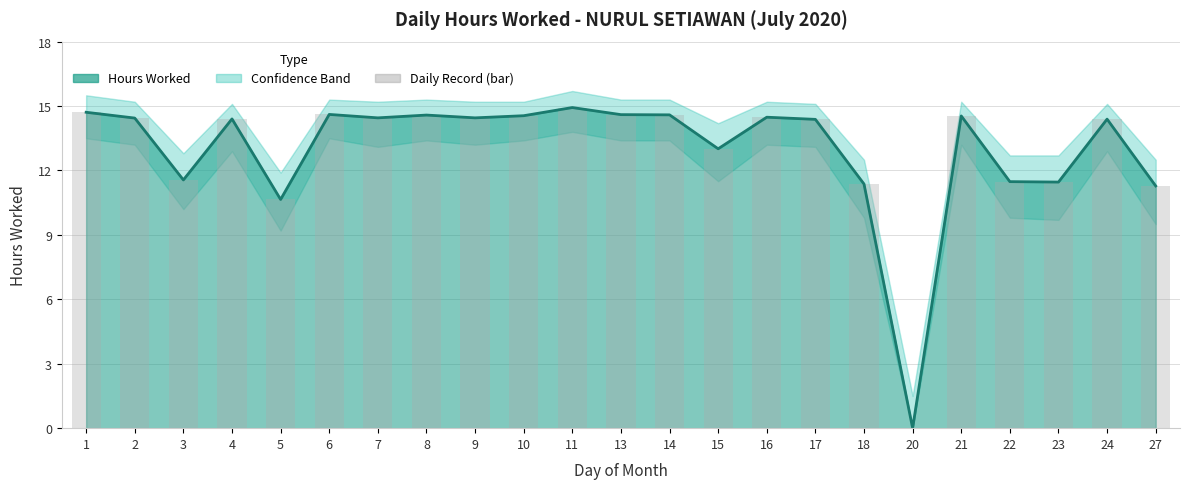

What is the total value across all series at 16?

29.0